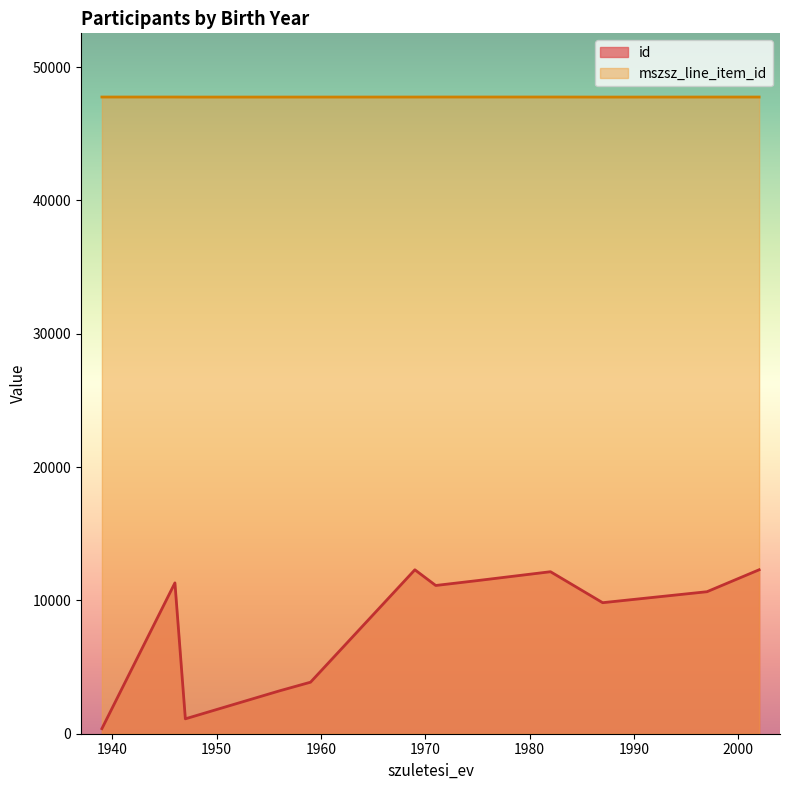

True or false: mszsz_line_item_id and id intersect in this chart.

False